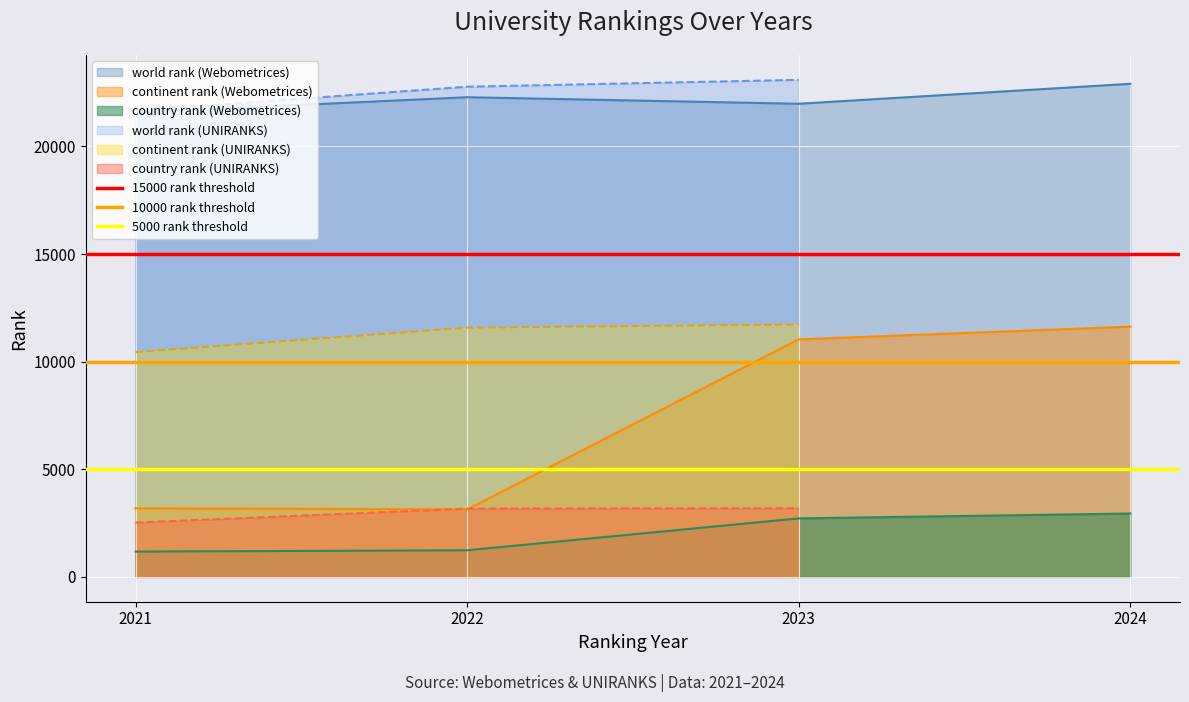

The continent rank (Webometrices) series shows 6120 at 2023. True or false?

False